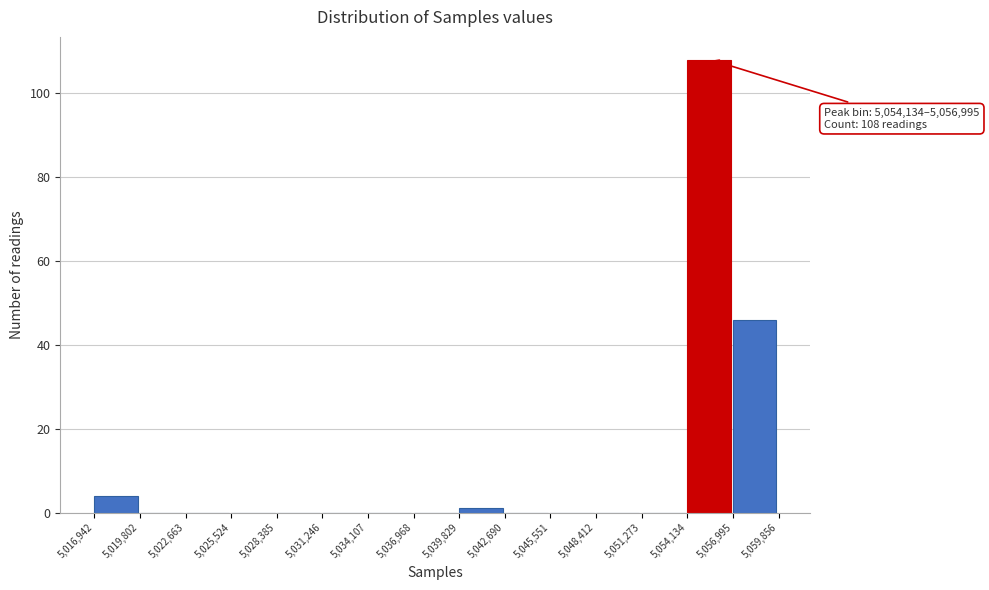

Which range on the x-axis has the tallest bar?

5,054,134 to 5,056,995